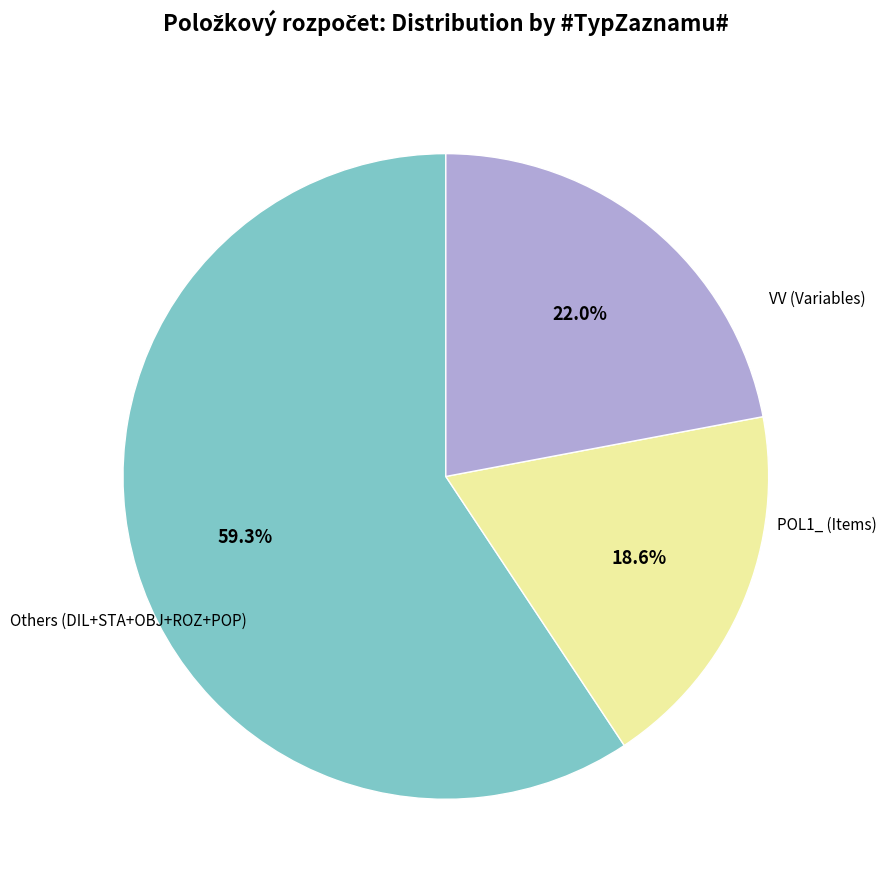

Does any single category account for the majority?

Yes